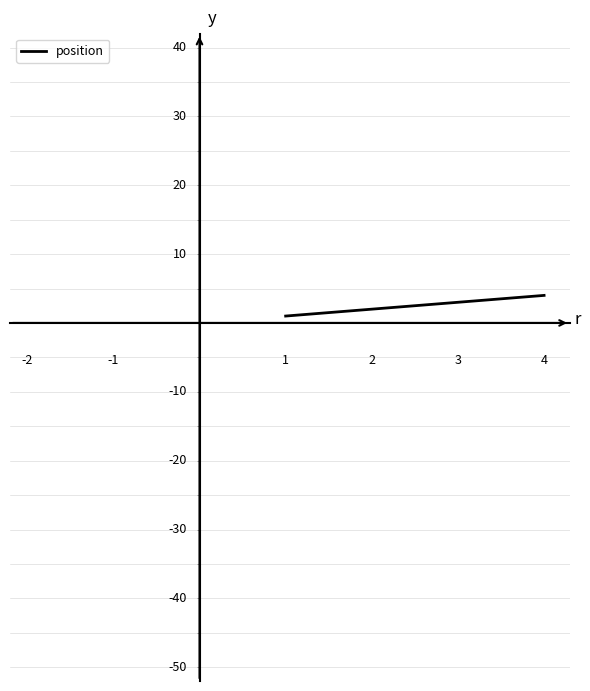

What is the maximum value shown in the chart?

4